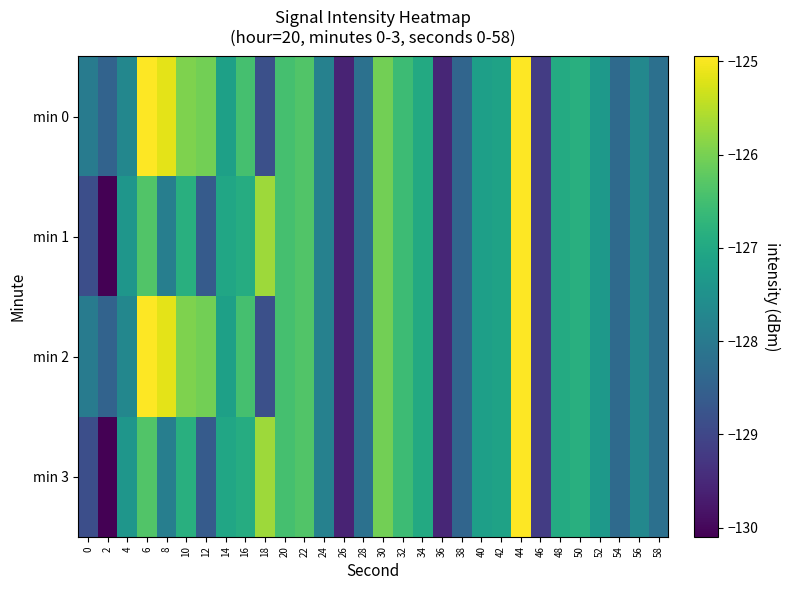

Reading right to left, transcribe all the data shown in this chart.

min 0: 58=-128.2	56=-127.7	54=-128.3	52=-127.3	50=-126.9	48=-126.9	46=-129.2	44=-125.0	42=-127.1	40=-127.2	38=-128.4	36=-129.6	34=-127.0	32=-126.6	30=-126.0	28=-128.2	26=-129.6	24=-127.8	22=-126.3	20=-126.5	18=-128.8	16=-126.5	14=-127.2	12=-126.1	10=-125.9	8=-125.2	6=-124.9	4=-127.7	2=-128.5	0=-128.0
min 1: 58=-128.2	56=-127.7	54=-128.3	52=-127.3	50=-126.9	48=-126.9	46=-129.2	44=-125.0	42=-127.1	40=-127.2	38=-128.4	36=-129.6	34=-127.0	32=-126.6	30=-126.0	28=-128.2	26=-129.6	24=-127.8	22=-126.3	20=-126.5	18=-125.7	16=-126.9	14=-127.1	12=-128.6	10=-126.9	8=-127.9	6=-126.4	4=-127.4	2=-130.1	0=-128.9
min 2: 58=-128.2	56=-127.7	54=-128.3	52=-127.3	50=-126.9	48=-126.9	46=-129.2	44=-125.0	42=-127.1	40=-127.2	38=-128.4	36=-129.6	34=-127.0	32=-126.6	30=-126.0	28=-128.2	26=-129.6	24=-127.8	22=-126.3	20=-126.5	18=-128.8	16=-126.5	14=-127.2	12=-126.1	10=-125.9	8=-125.2	6=-124.9	4=-127.7	2=-128.5	0=-128.0
min 3: 58=-128.2	56=-127.7	54=-128.3	52=-127.3	50=-126.9	48=-126.9	46=-129.2	44=-125.0	42=-127.1	40=-127.2	38=-128.4	36=-129.6	34=-127.0	32=-126.6	30=-126.0	28=-128.2	26=-129.6	24=-127.8	22=-126.3	20=-126.5	18=-125.7	16=-126.9	14=-127.1	12=-128.6	10=-126.9	8=-127.9	6=-126.4	4=-127.4	2=-130.1	0=-128.9